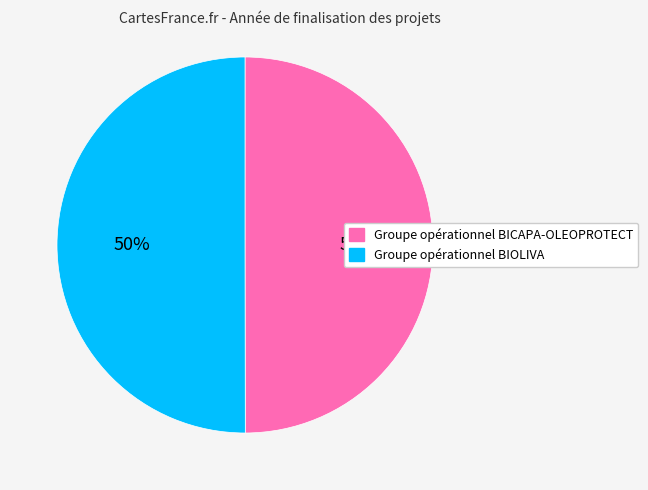

The Groupe opérationnel BICAPA-OLEOPROTECT slice represents 50% of the pie. True or false?

True